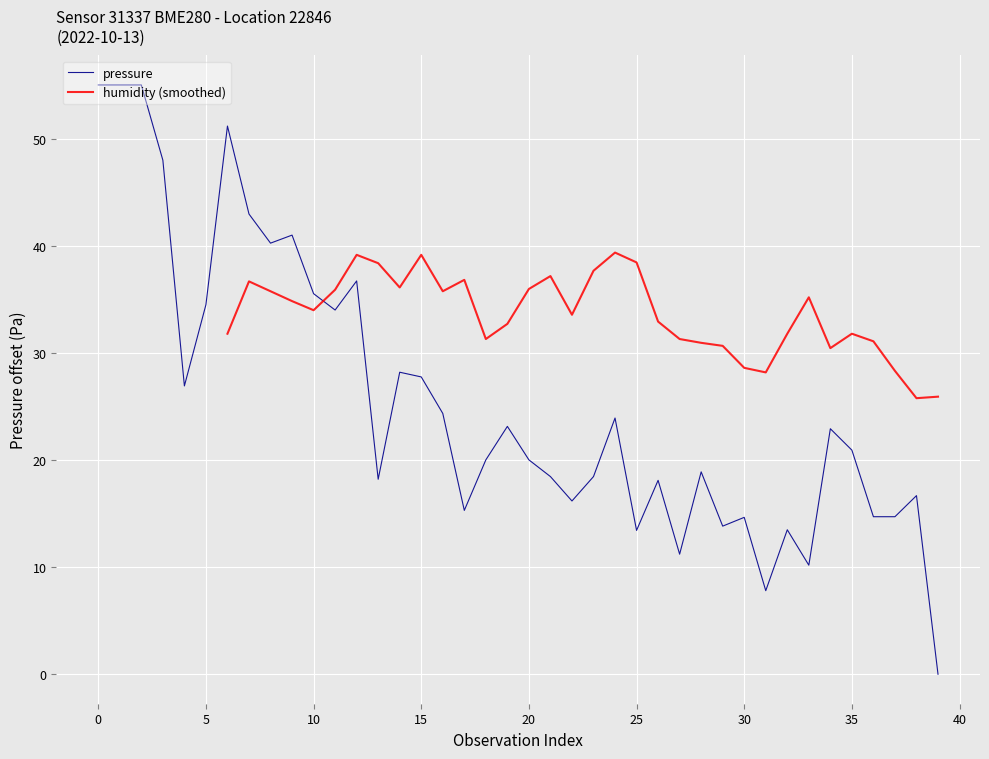

Is it true that pressure equals 13.4 at 25?

True